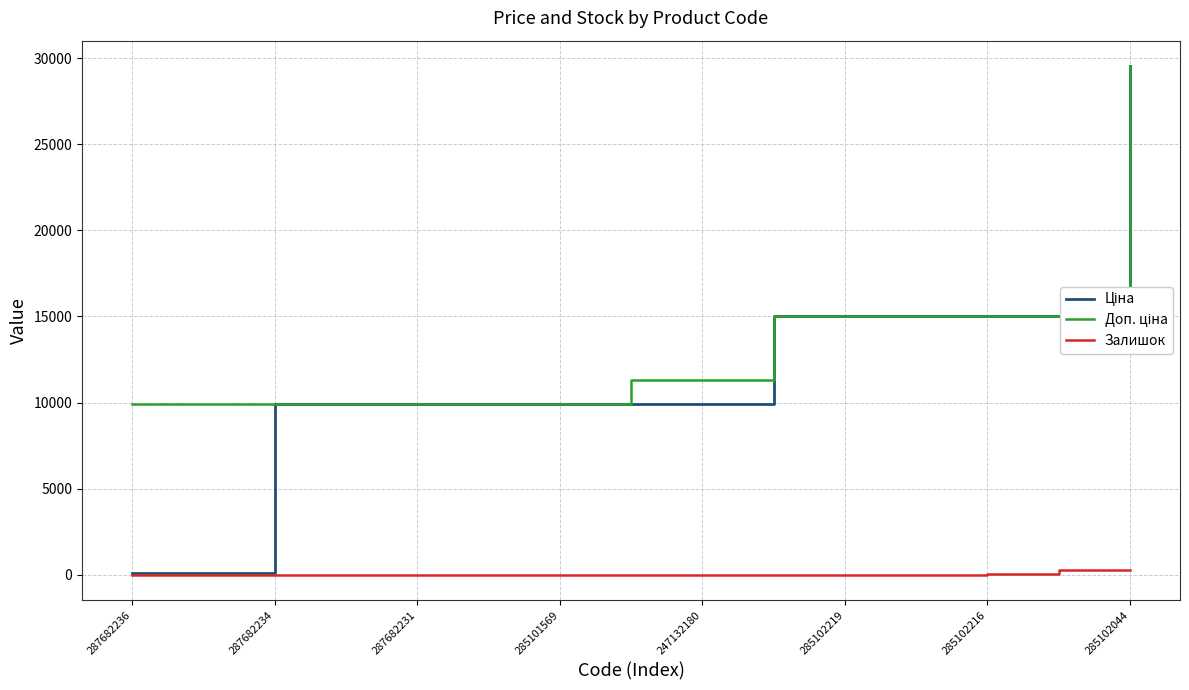

True or false: Ціна and Доп. ціна cross at least once.

False